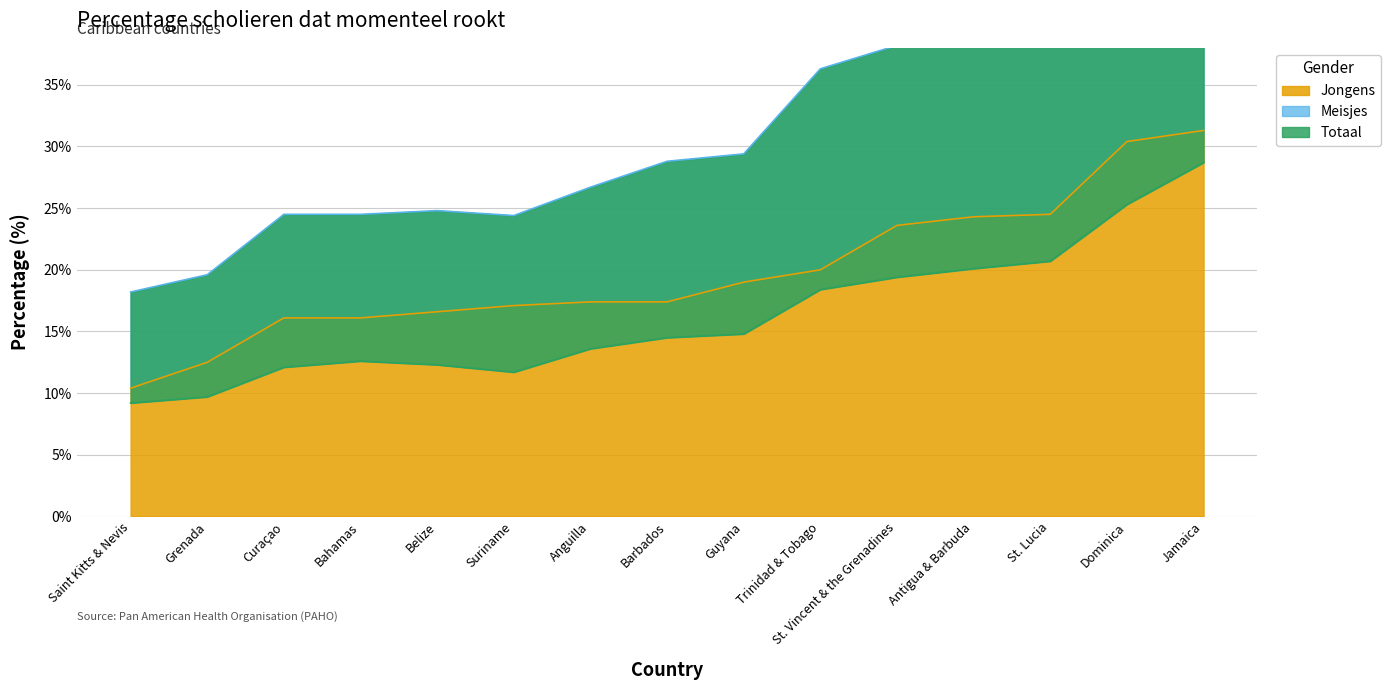

Where is Totaal nearest to the value 0?

Saint Kitts & Nevis